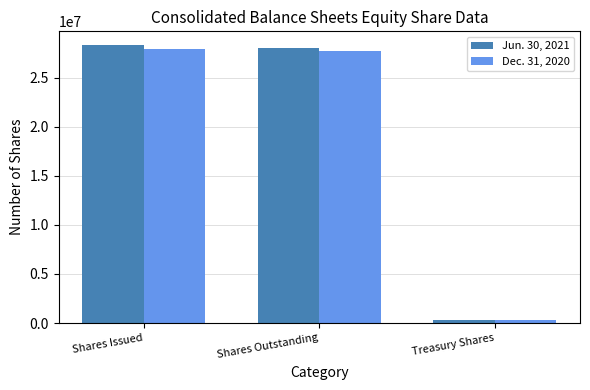

Reading left to right, transcribe all the data shown in this chart.

Jun. 30, 2021: Shares Issued=28305947	Shares Outstanding=28033924	Treasury Shares=272023
Dec. 31, 2020: Shares Issued=27951286	Shares Outstanding=27679263	Treasury Shares=272023